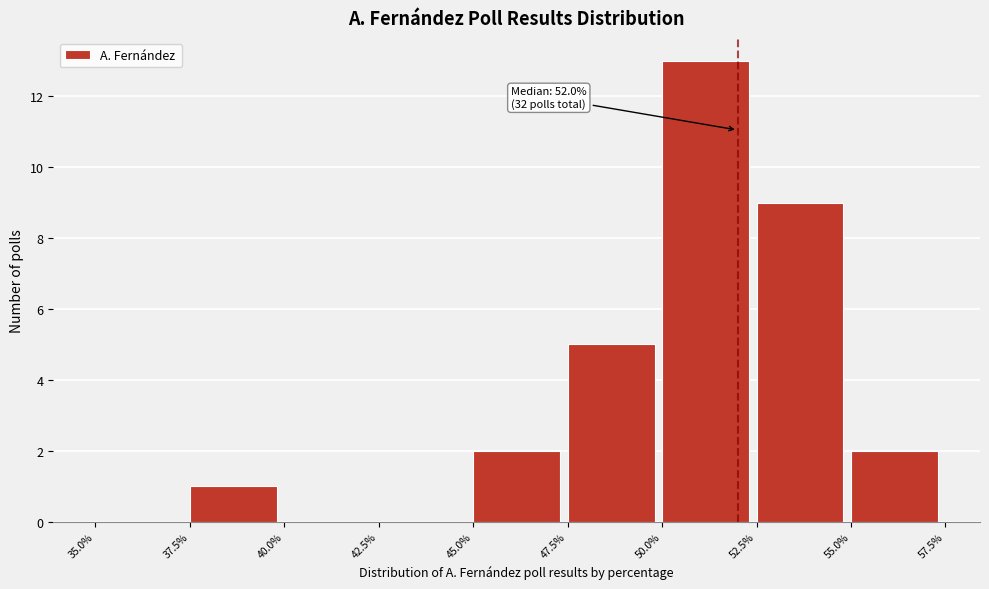

Over which range of the x-axis is the bar tallest?

50.0% to 52.5%